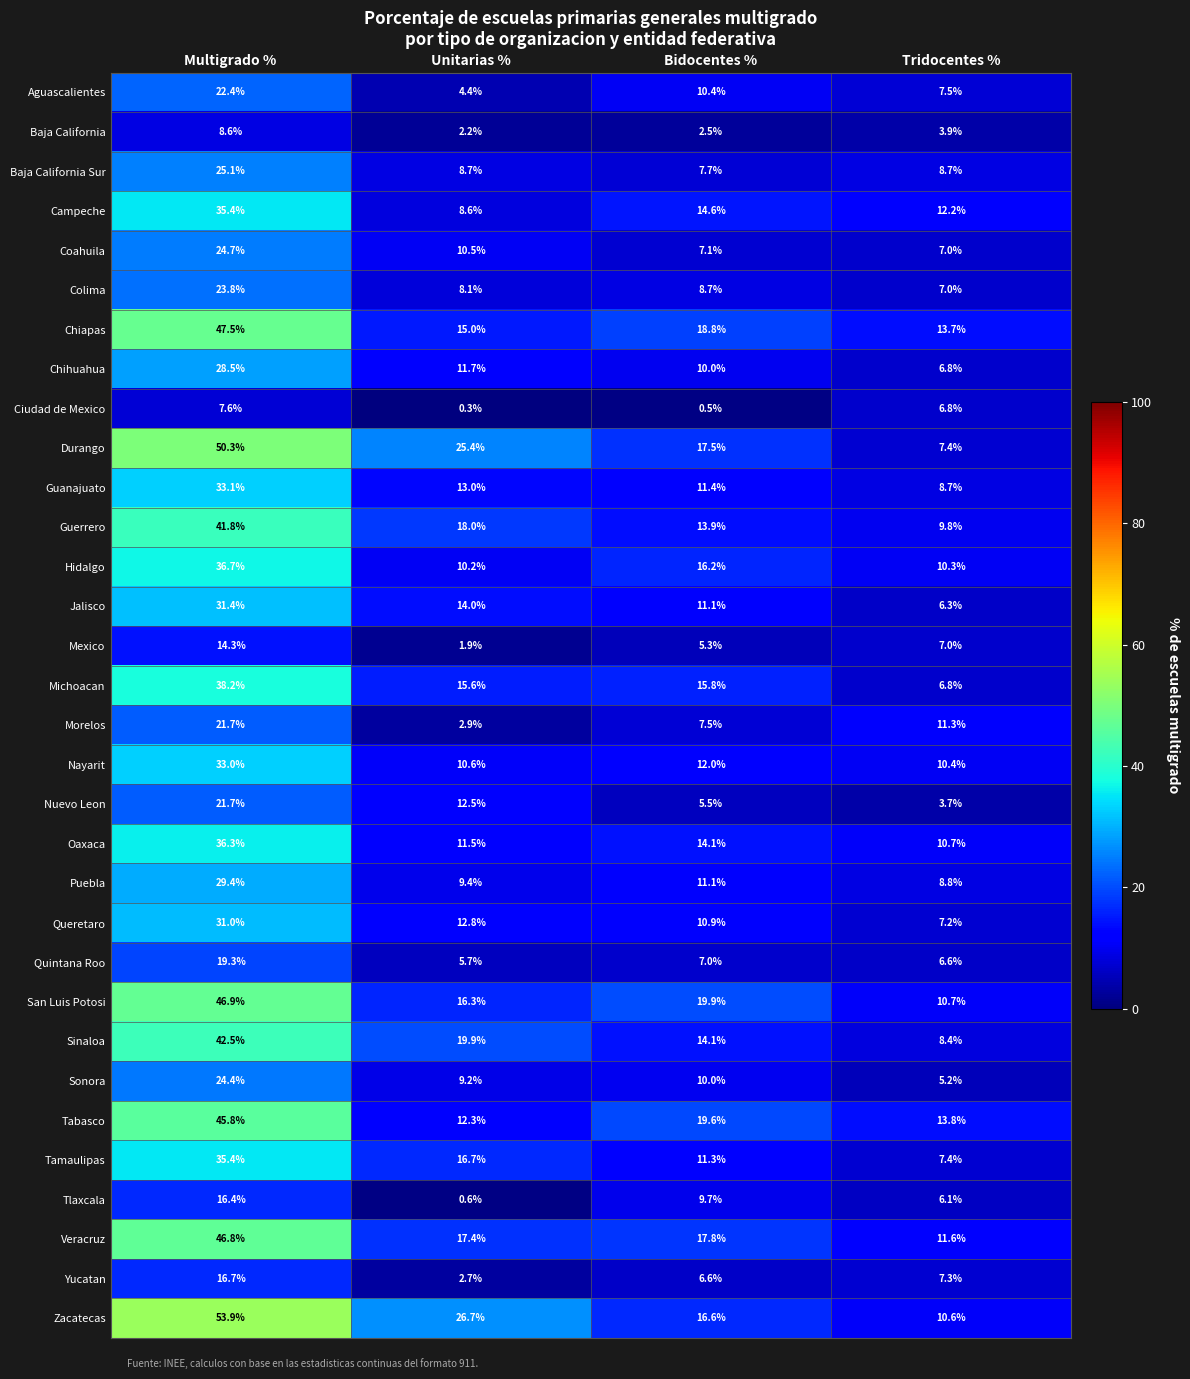

What is the difference between the second highest and minimum values in the Queretaro series?

5.6